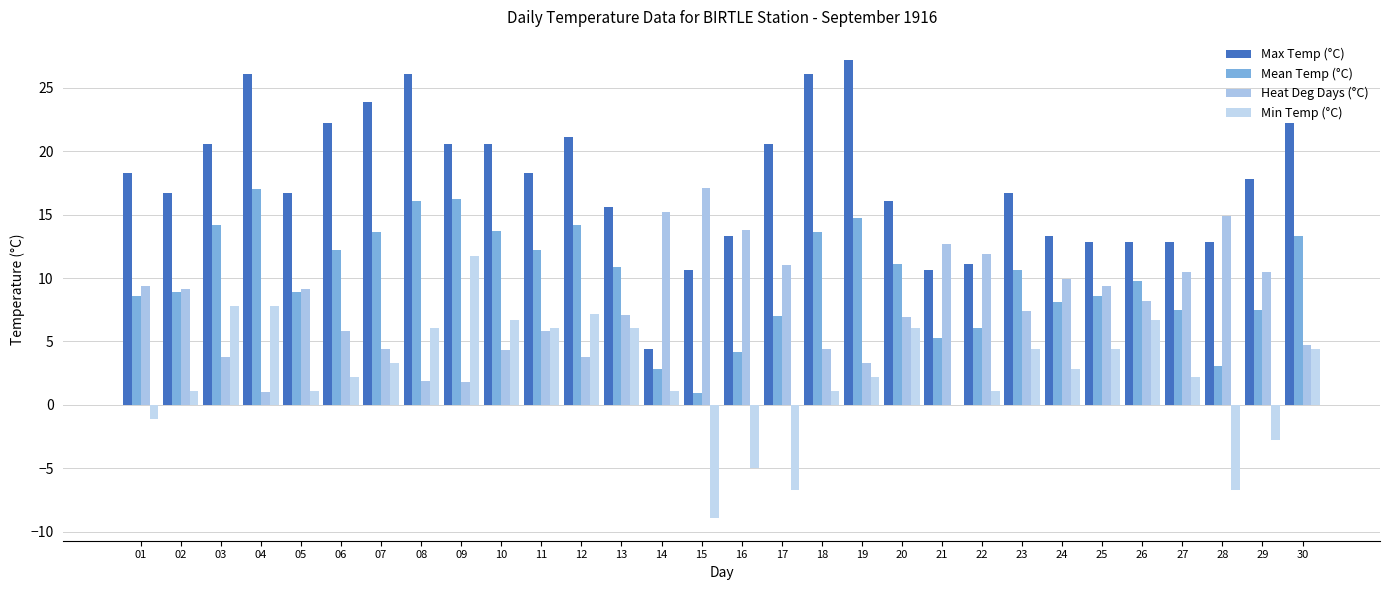

Rank the series at 20 from highest to lowest value.

Max Temp (°C), Mean Temp (°C), Heat Deg Days (°C), Min Temp (°C)